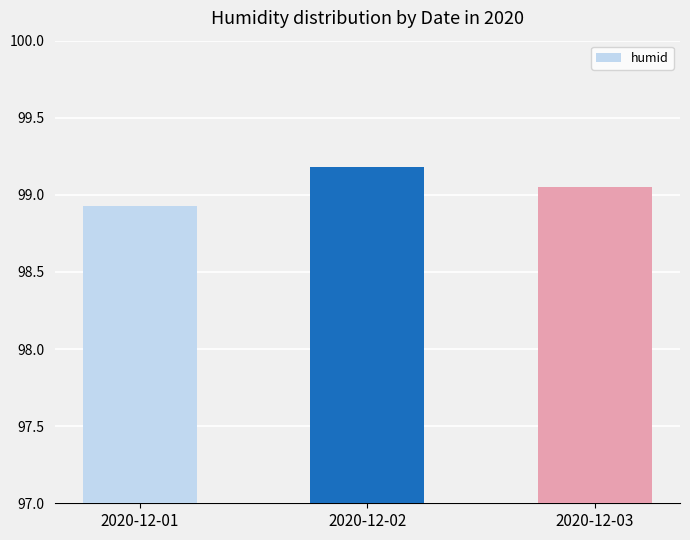

What is the average value?

99.1